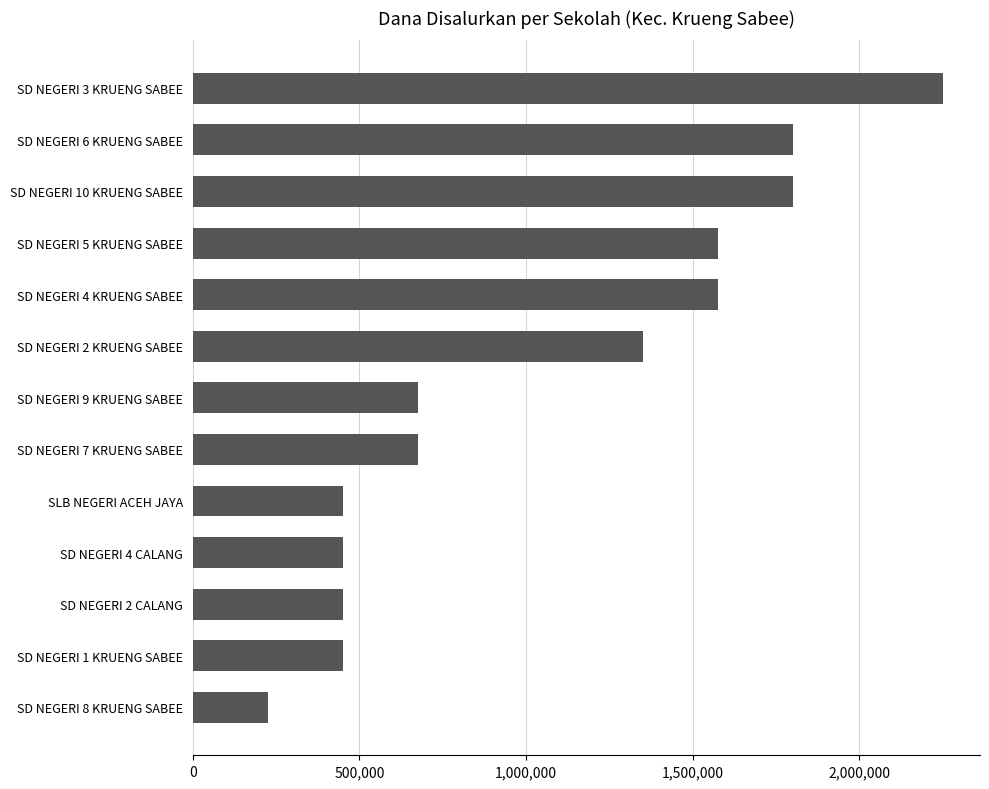

What is the change in value from SD NEGERI 8 KRUENG SABEE to SD NEGERI 4 KRUENG SABEE?

+1350000